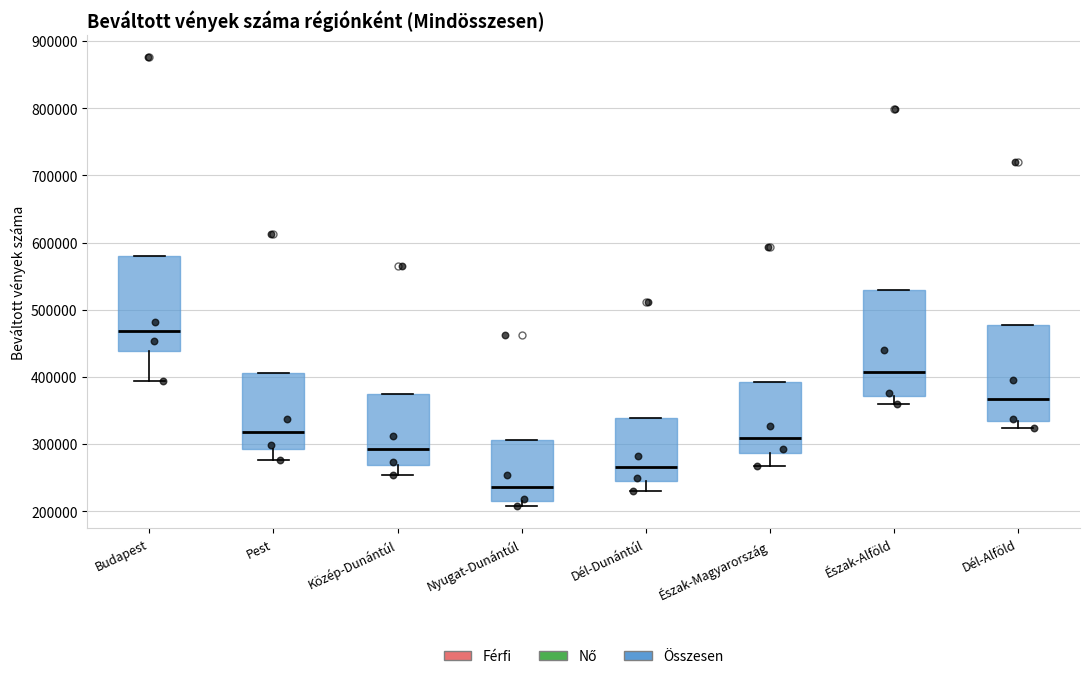

Comparing the boxes themselves (not the whiskers), which one is the tallest?

Észak-Alföld